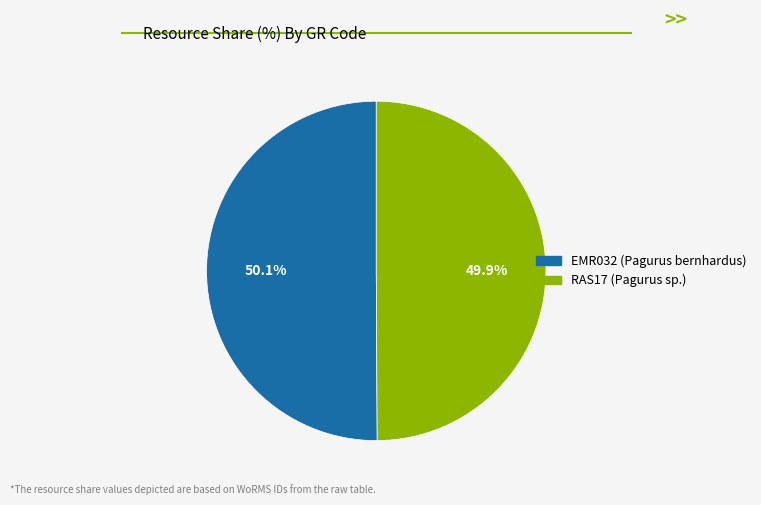

Count the number of slices in the pie.

2